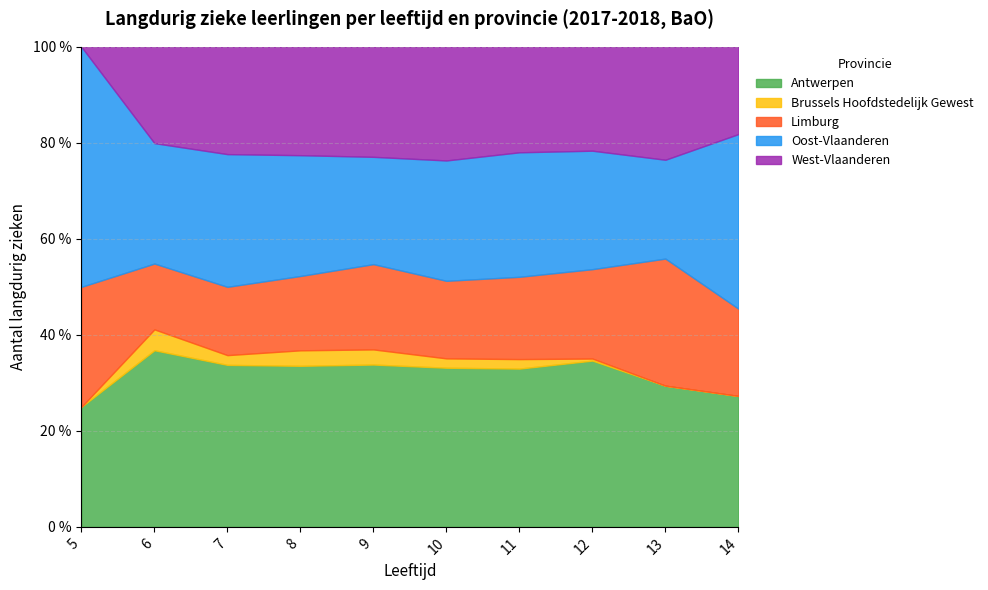

Where is the first local maximum for Antwerpen?

6